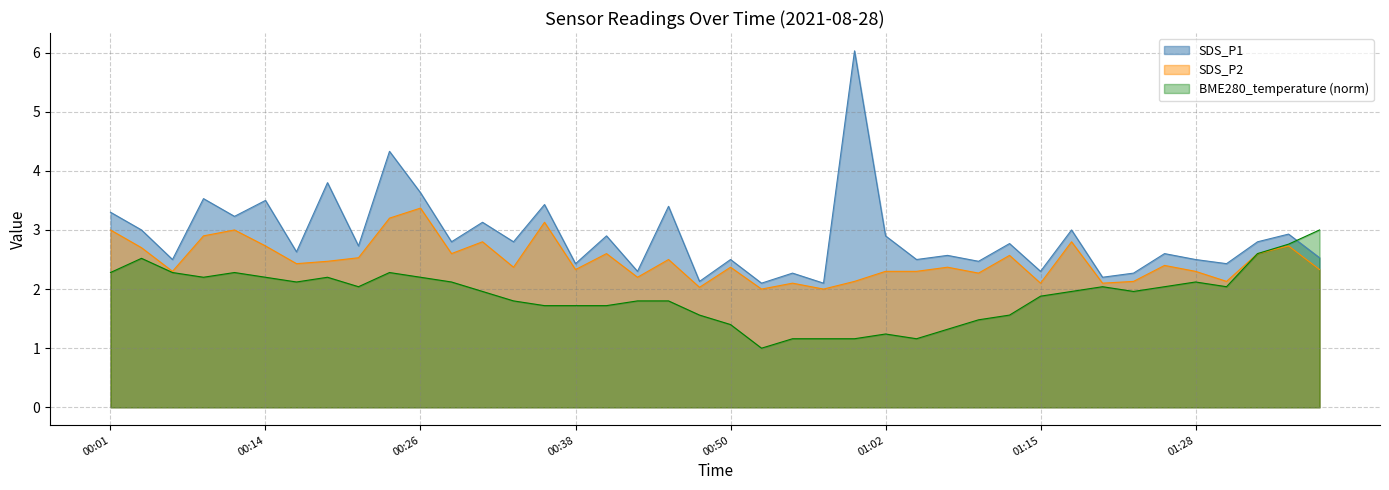

What are all the series names shown in the legend?

SDS_P1, SDS_P2, BME280_temperature (norm)